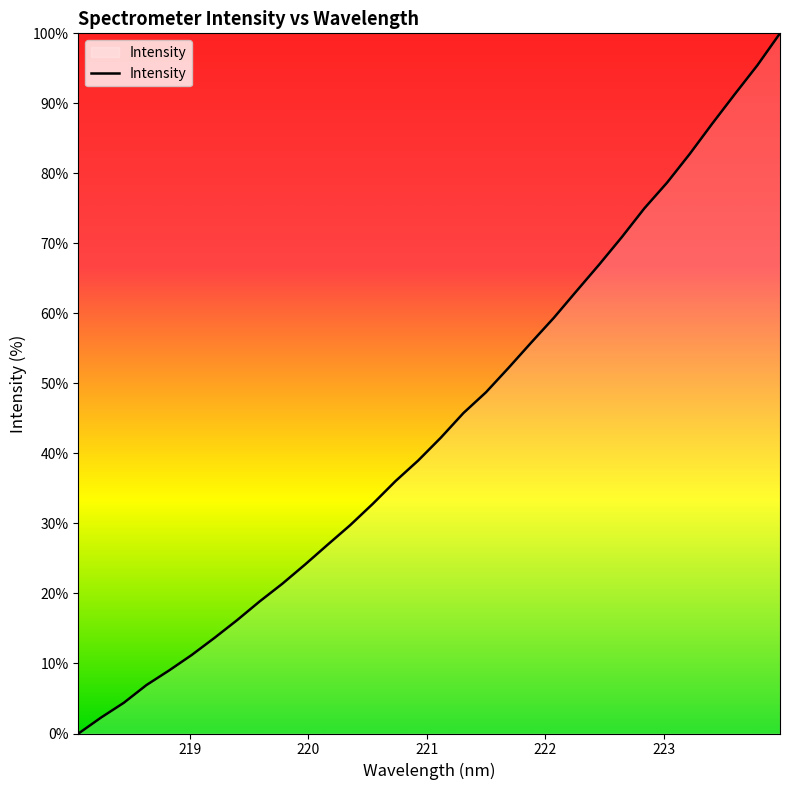

Reading left to right, transcribe all the data shown in this chart.

0.0	2.3	4.4	6.9	9.0	11.2	13.6	16.2	18.9	21.4	24.1	27.0	29.8	32.8	36.0	39.0	42.2	45.8	48.7	52.2	55.8	59.4	63.2	67.0	70.9	75.0	78.7	82.7	87.1	91.3	95.4	100.0